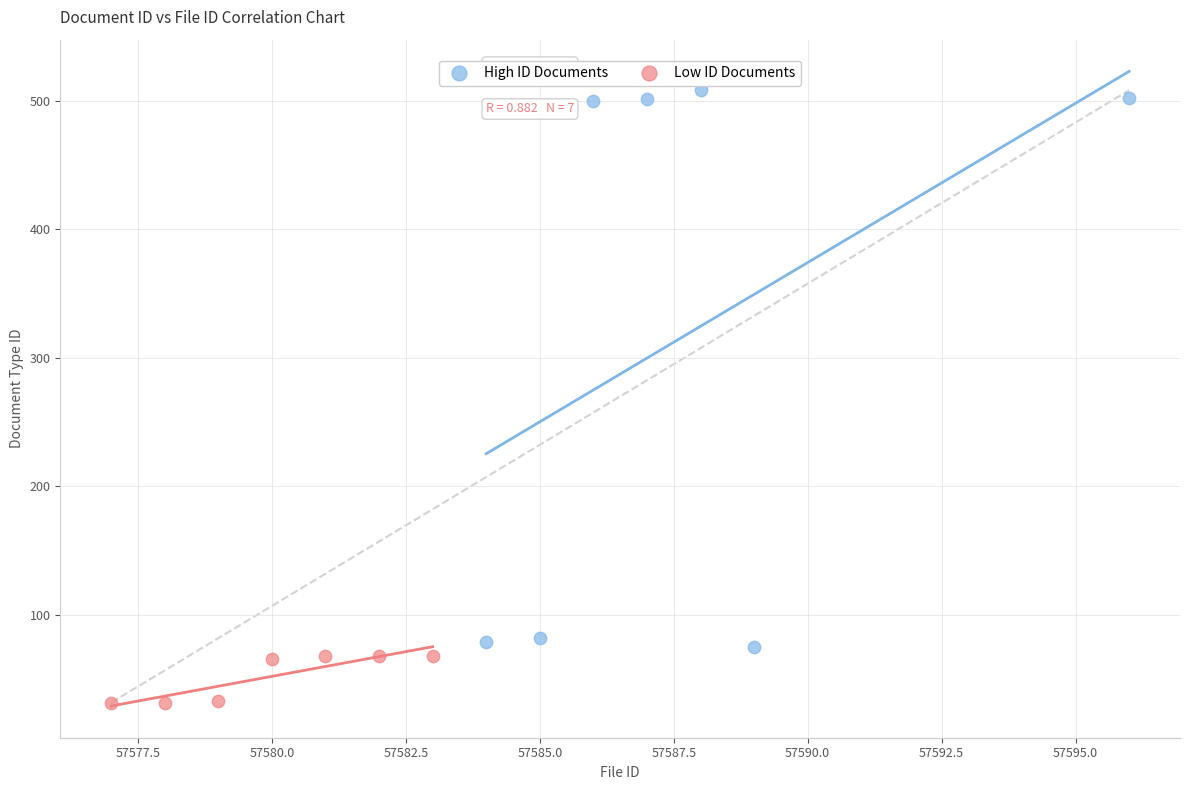

Which series contains the highest Y value?

High ID Documents